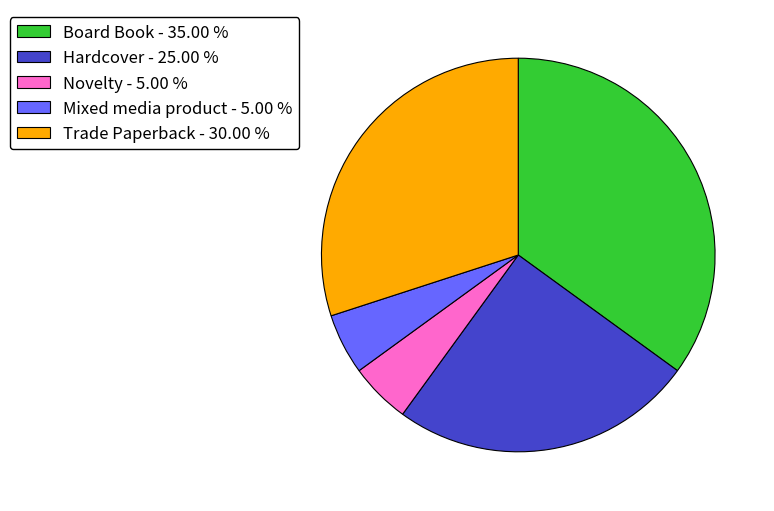

Approximately how many times larger is the value at Hardcover compared to Board Book?

0.7